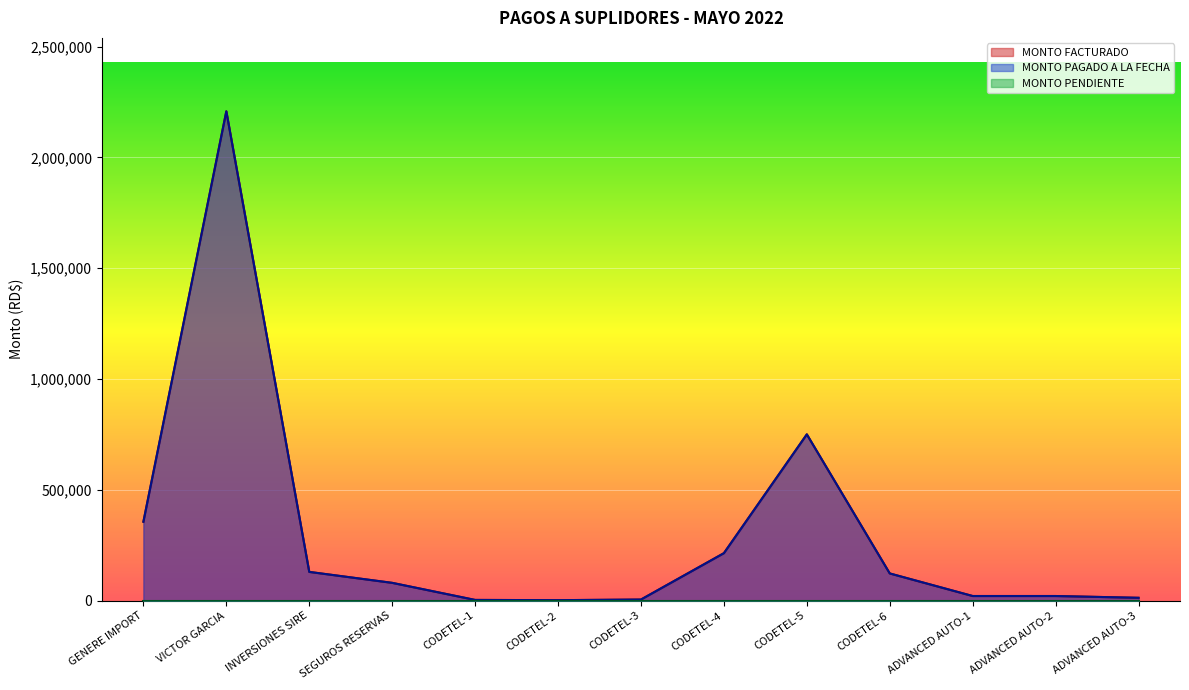

Which series changed the most between CODETEL-4 and ADVANCED AUTO-1?

MONTO FACTURADO